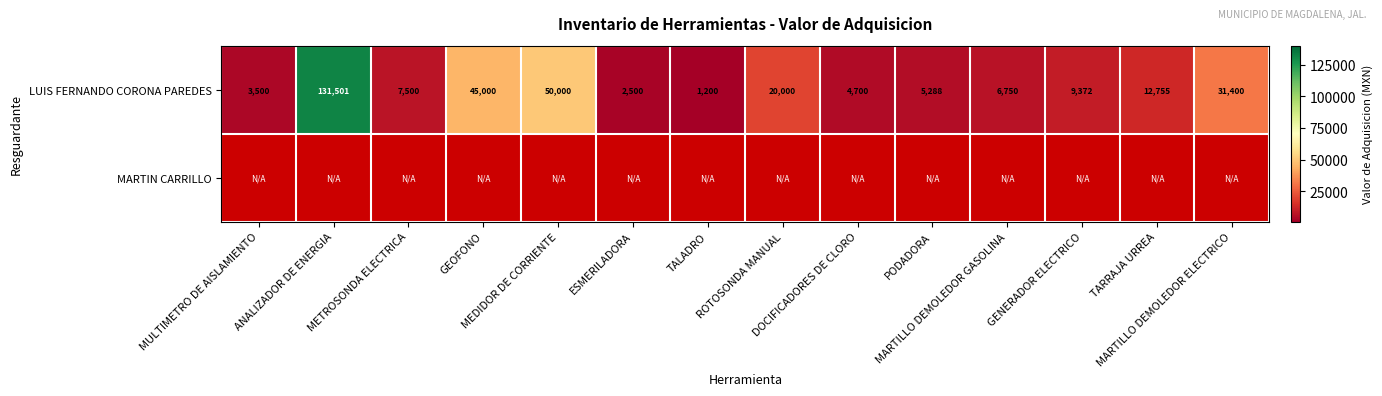

What is the maximum value shown in the chart?

131501.0